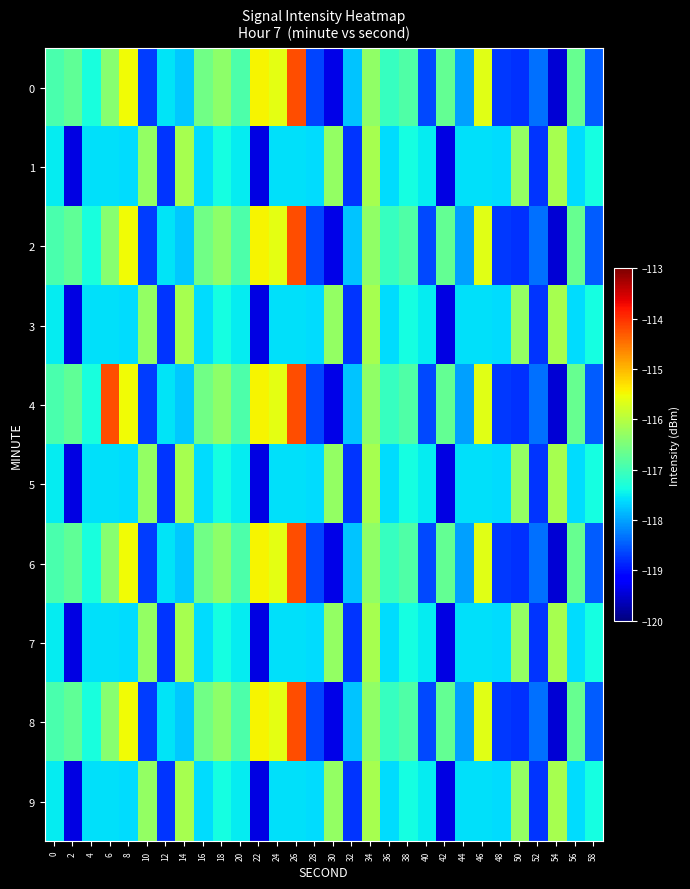

Reading left to right, extract all data points from this chart.

0: 0=-116.9	2=-116.7	4=-117.3	6=-116.4	8=-115.5	10=-118.7	12=-117.6	14=-117.7	16=-116.6	18=-116.3	20=-116.9	22=-115.5	24=-115.6	26=-114.2	28=-118.6	30=-119.4	32=-117.8	34=-116.3	36=-117.1	38=-116.9	40=-118.6	42=-116.7	44=-118.0	46=-115.6	48=-118.7	50=-118.8	52=-118.3	54=-119.5	56=-116.7	58=-118.5
1: 0=-117.5	2=-119.4	4=-117.6	6=-117.6	8=-117.6	10=-116.3	12=-118.8	14=-116.1	16=-117.6	18=-117.4	20=-117.5	22=-119.4	24=-117.6	26=-117.6	28=-117.6	30=-116.3	32=-118.8	34=-116.1	36=-117.6	38=-117.4	40=-117.5	42=-119.4	44=-117.6	46=-117.6	48=-117.6	50=-116.3	52=-118.8	54=-116.1	56=-117.6	58=-117.4
2: 0=-116.9	2=-116.7	4=-117.3	6=-116.4	8=-115.5	10=-118.7	12=-117.6	14=-117.7	16=-116.6	18=-116.3	20=-116.9	22=-115.5	24=-115.6	26=-114.2	28=-118.6	30=-119.4	32=-117.8	34=-116.3	36=-117.1	38=-116.9	40=-118.6	42=-116.7	44=-118.0	46=-115.6	48=-118.7	50=-118.8	52=-118.3	54=-119.5	56=-116.7	58=-118.5
3: 0=-117.5	2=-119.4	4=-117.6	6=-117.6	8=-117.6	10=-116.3	12=-118.8	14=-116.1	16=-117.6	18=-117.4	20=-117.5	22=-119.4	24=-117.6	26=-117.6	28=-117.6	30=-116.3	32=-118.8	34=-116.1	36=-117.6	38=-117.4	40=-117.5	42=-119.4	44=-117.6	46=-117.6	48=-117.6	50=-116.3	52=-118.8	54=-116.1	56=-117.6	58=-117.4
4: 0=-116.9	2=-116.7	4=-117.3	6=-114.2	8=-115.5	10=-118.7	12=-117.6	14=-117.7	16=-116.6	18=-116.3	20=-116.9	22=-115.5	24=-115.6	26=-114.2	28=-118.6	30=-119.4	32=-117.8	34=-116.3	36=-117.1	38=-116.9	40=-118.6	42=-116.7	44=-118.0	46=-115.6	48=-118.7	50=-118.8	52=-118.3	54=-119.5	56=-116.7	58=-118.5
5: 0=-117.5	2=-119.4	4=-117.6	6=-117.6	8=-117.6	10=-116.3	12=-118.8	14=-116.1	16=-117.6	18=-117.4	20=-117.5	22=-119.4	24=-117.6	26=-117.6	28=-117.6	30=-116.3	32=-118.8	34=-116.1	36=-117.6	38=-117.4	40=-117.5	42=-119.4	44=-117.6	46=-117.6	48=-117.6	50=-116.3	52=-118.8	54=-116.1	56=-117.6	58=-117.4
6: 0=-116.9	2=-116.7	4=-117.3	6=-116.4	8=-115.5	10=-118.7	12=-117.6	14=-117.7	16=-116.6	18=-116.3	20=-116.9	22=-115.5	24=-115.6	26=-114.2	28=-118.6	30=-119.4	32=-117.8	34=-116.3	36=-117.1	38=-116.9	40=-118.6	42=-116.7	44=-118.0	46=-115.6	48=-118.7	50=-118.8	52=-118.3	54=-119.5	56=-116.7	58=-118.5
7: 0=-117.5	2=-119.4	4=-117.6	6=-117.6	8=-117.6	10=-116.3	12=-118.8	14=-116.1	16=-117.6	18=-117.4	20=-117.5	22=-119.4	24=-117.6	26=-117.6	28=-117.6	30=-116.3	32=-118.8	34=-116.1	36=-117.6	38=-117.4	40=-117.5	42=-119.4	44=-117.6	46=-117.6	48=-117.6	50=-116.3	52=-118.8	54=-116.1	56=-117.6	58=-117.4
8: 0=-116.9	2=-116.7	4=-117.3	6=-116.4	8=-115.5	10=-118.7	12=-117.6	14=-117.7	16=-116.6	18=-116.3	20=-116.9	22=-115.5	24=-115.6	26=-114.2	28=-118.6	30=-119.4	32=-117.8	34=-116.3	36=-117.1	38=-116.9	40=-118.6	42=-116.7	44=-118.0	46=-115.6	48=-118.7	50=-118.8	52=-118.3	54=-119.5	56=-116.7	58=-118.5
9: 0=-117.5	2=-119.4	4=-117.6	6=-117.6	8=-117.6	10=-116.3	12=-118.8	14=-116.1	16=-117.6	18=-117.4	20=-117.5	22=-119.4	24=-117.6	26=-117.6	28=-117.6	30=-116.3	32=-118.8	34=-116.1	36=-117.6	38=-117.4	40=-117.5	42=-119.4	44=-117.6	46=-117.6	48=-117.6	50=-116.3	52=-118.8	54=-116.1	56=-117.6	58=-117.4